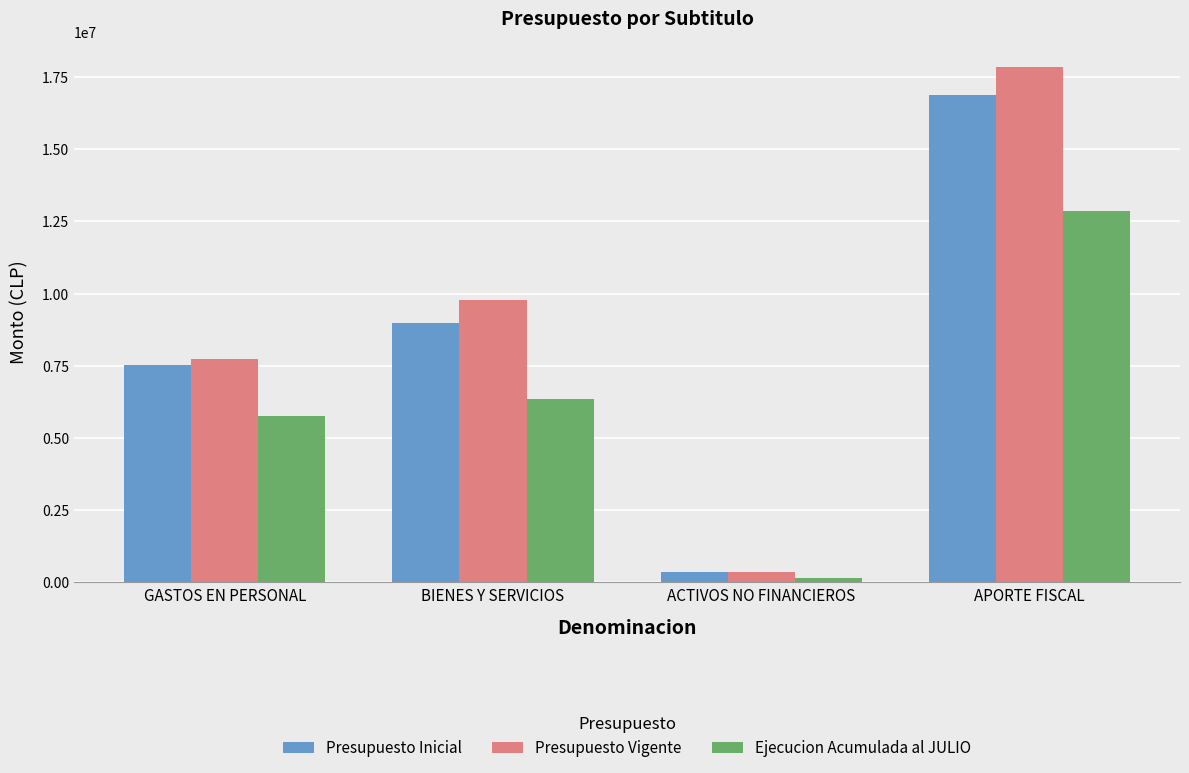

Which series has the largest total across all categories?

Presupuesto Vigente